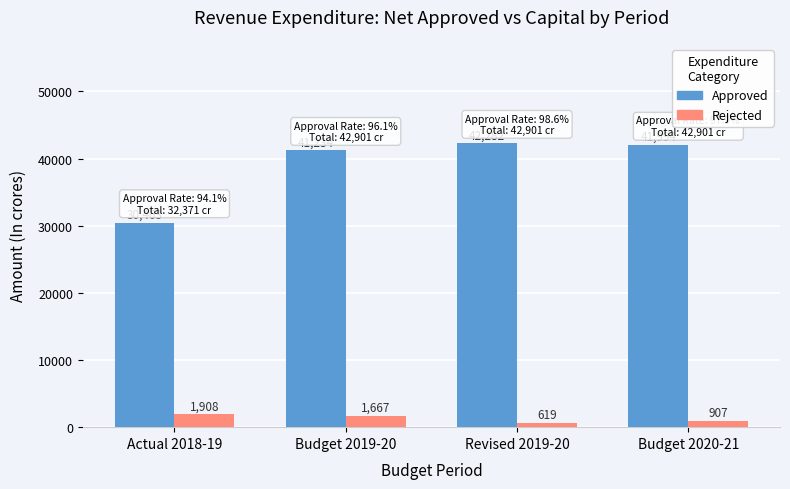

Which series has the largest range (max minus min)?

Approved